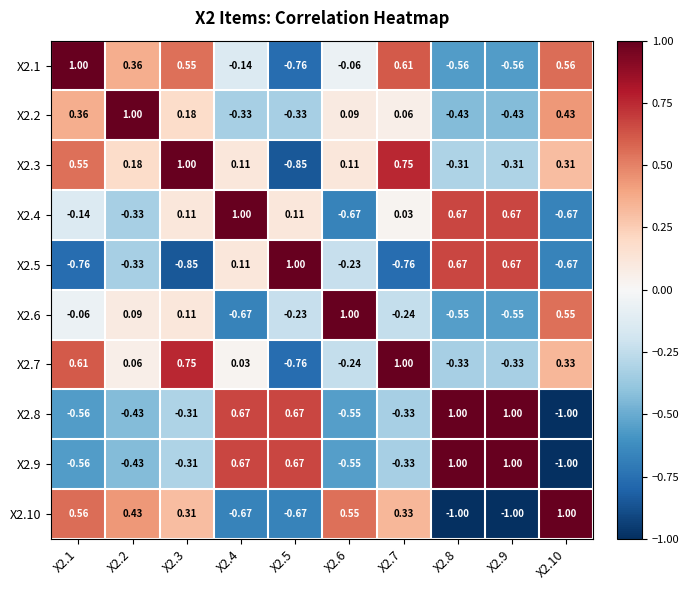

How many data points in X2.1 are less than 0?

5